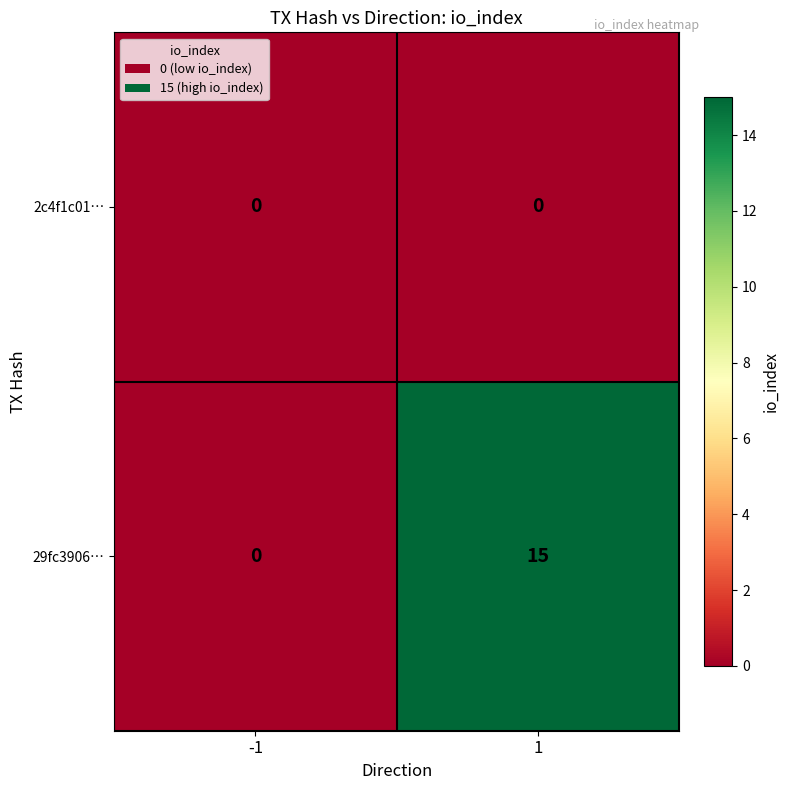

Which series has the widest spread of values?

29fc3906…